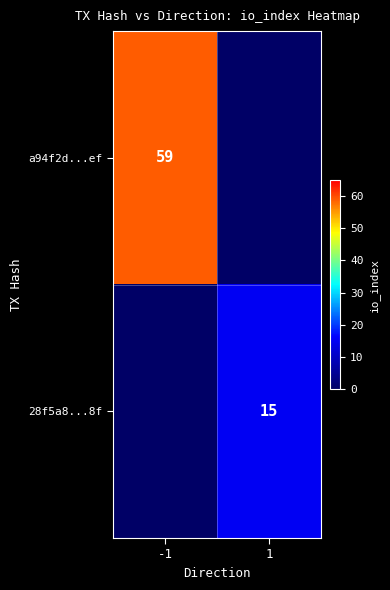

Is the value of 28f5a8...8f at 1 greater than the value of a94f2d...ef at -1?

No